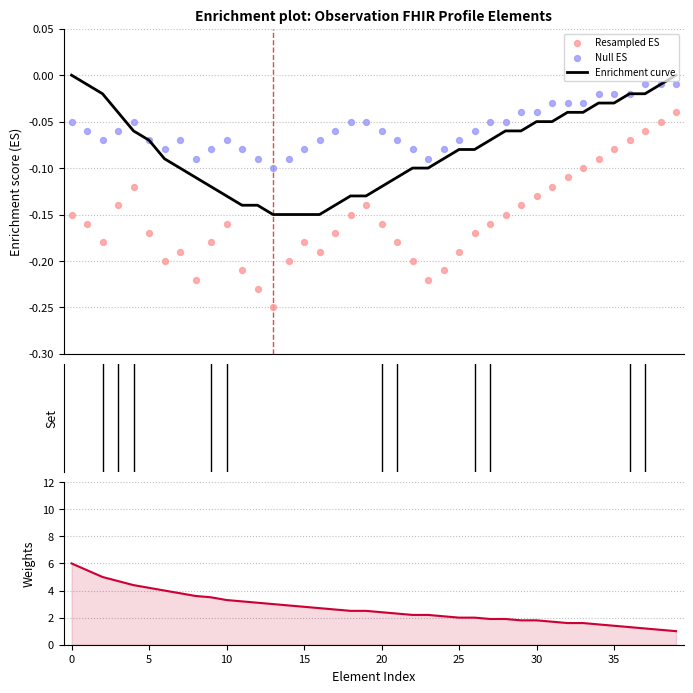

Which series contains the highest Y value?

Weights